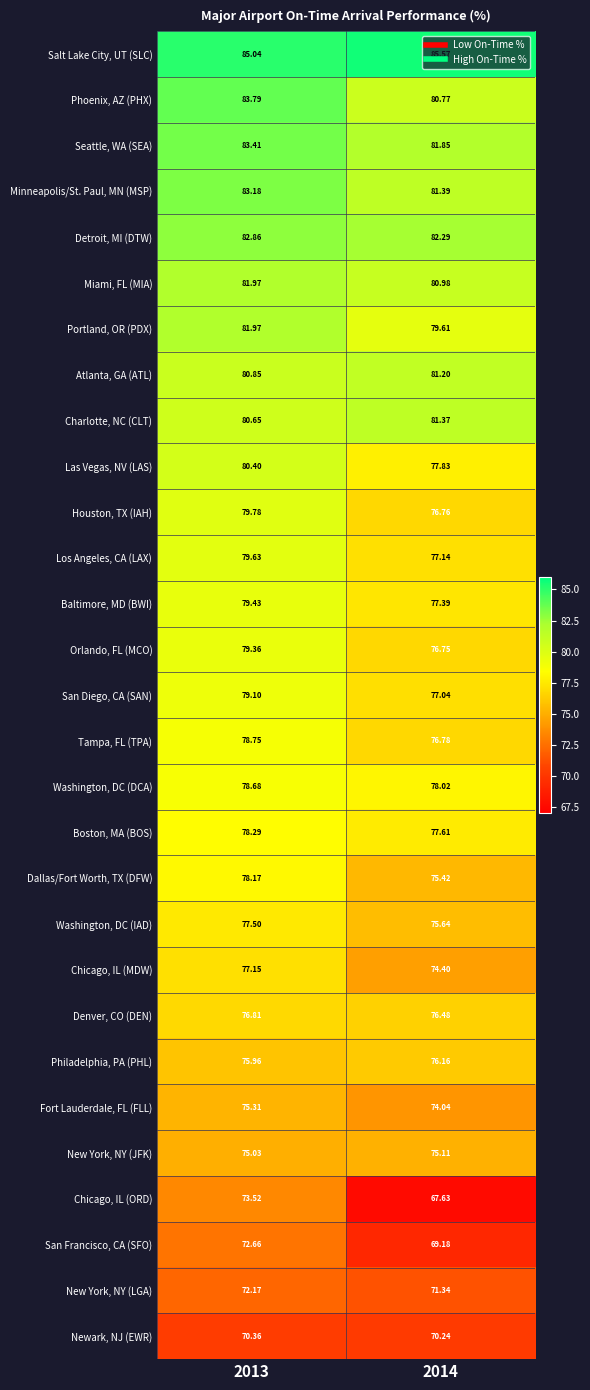

Which series has the largest range (max minus min)?

Chicago, IL (ORD)